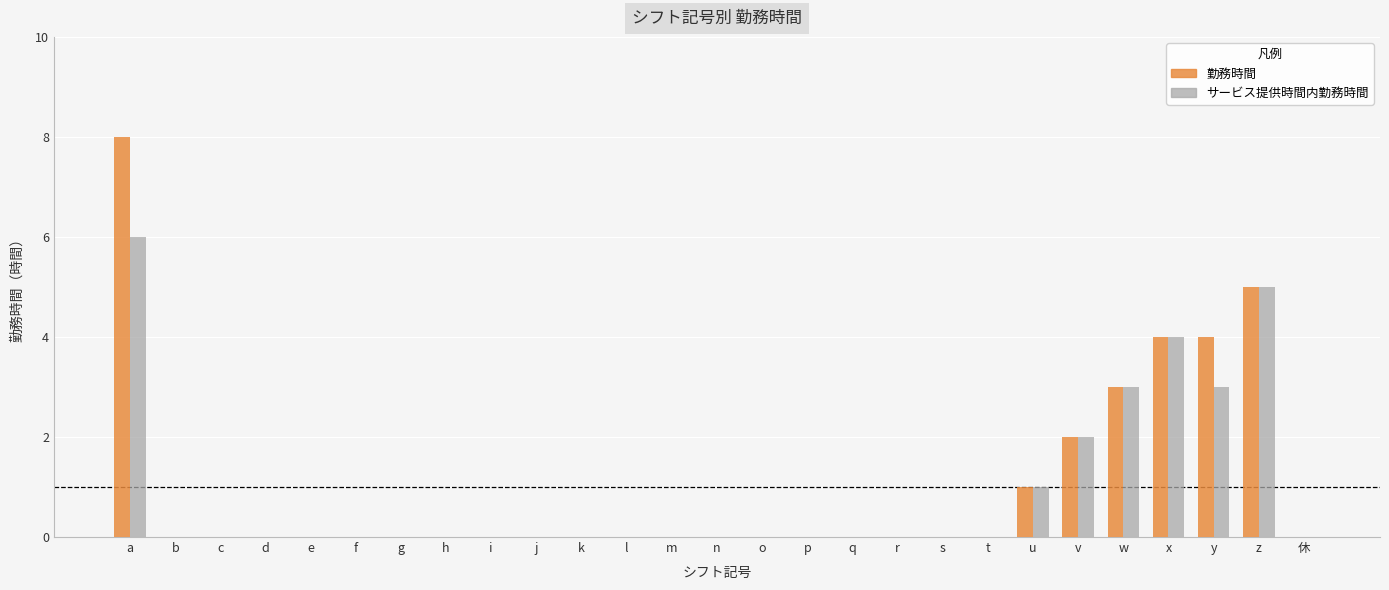

True or false: サービス提供時間内勤務時間 has a value of 2 at t.

False